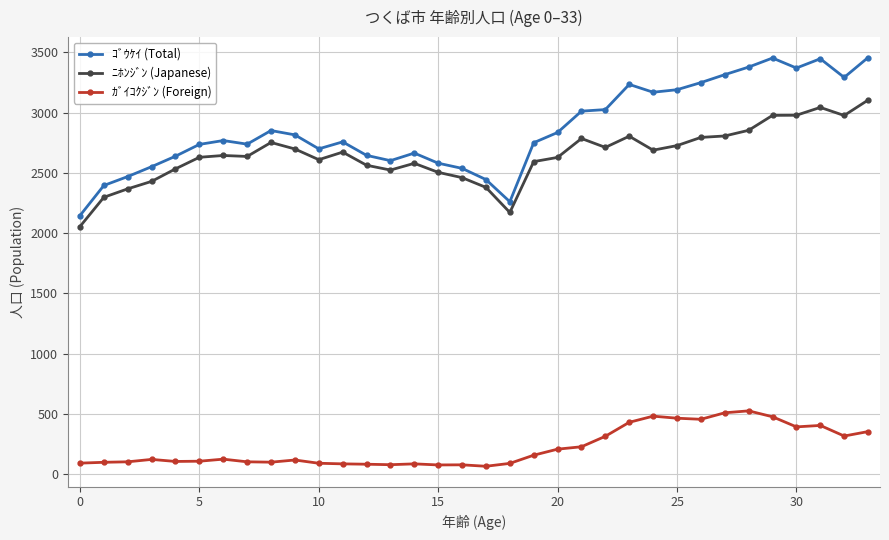

What is the greatest value displayed?

3458